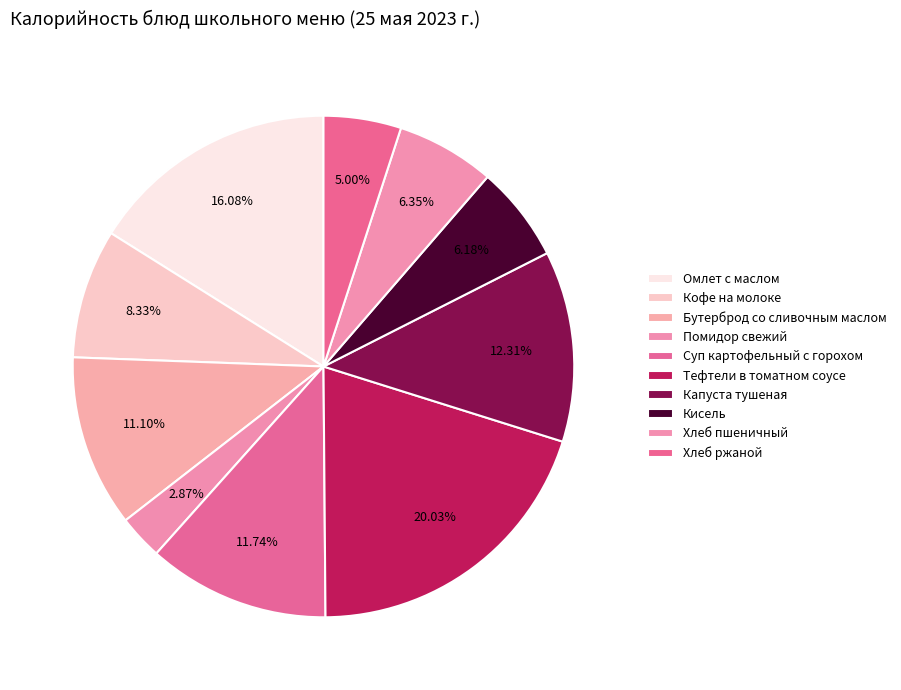

What is the total percentage of Помидор свежий and Хлеб пшеничный?

9.2%